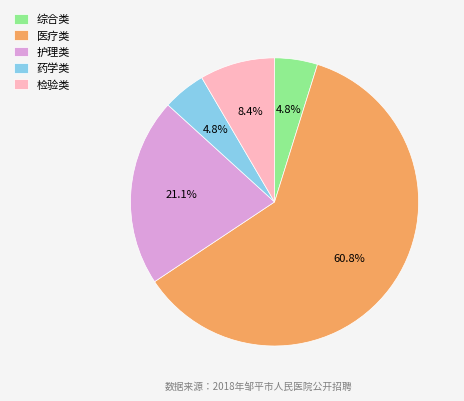

Between 检验类 and 护理类, which is larger?

护理类